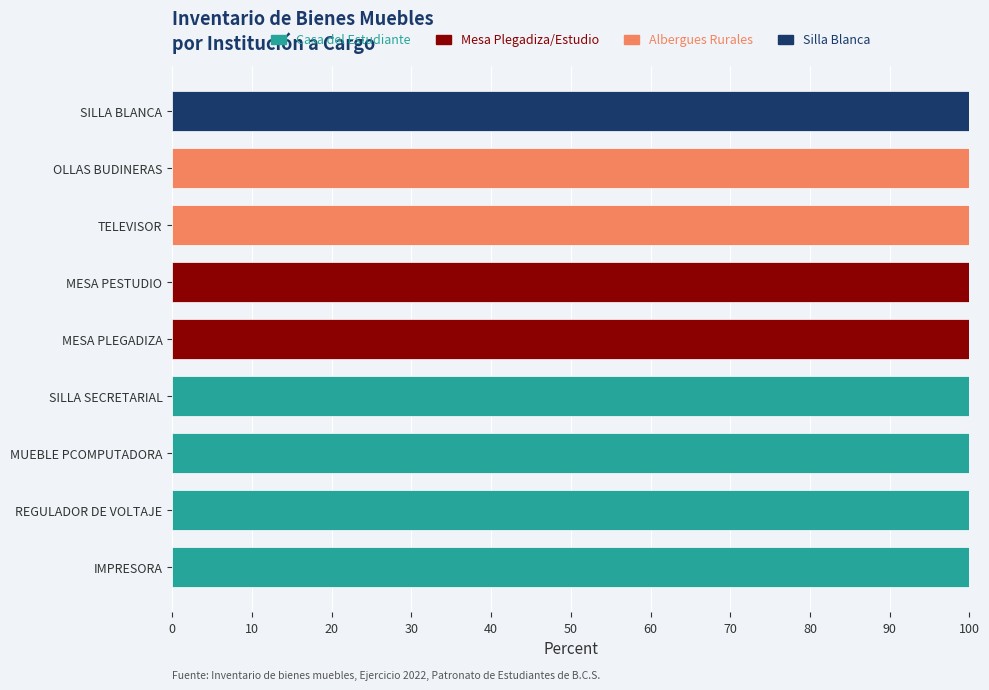

What is the sum of all Casa del Estudiante values?

400